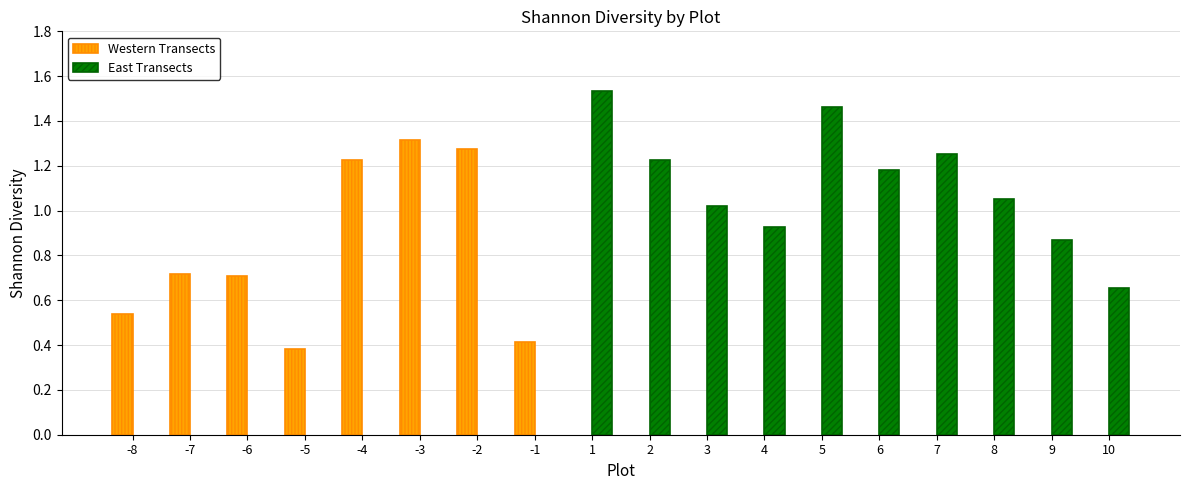

The value of East Transects at 10 is 0.7. True or false?

True